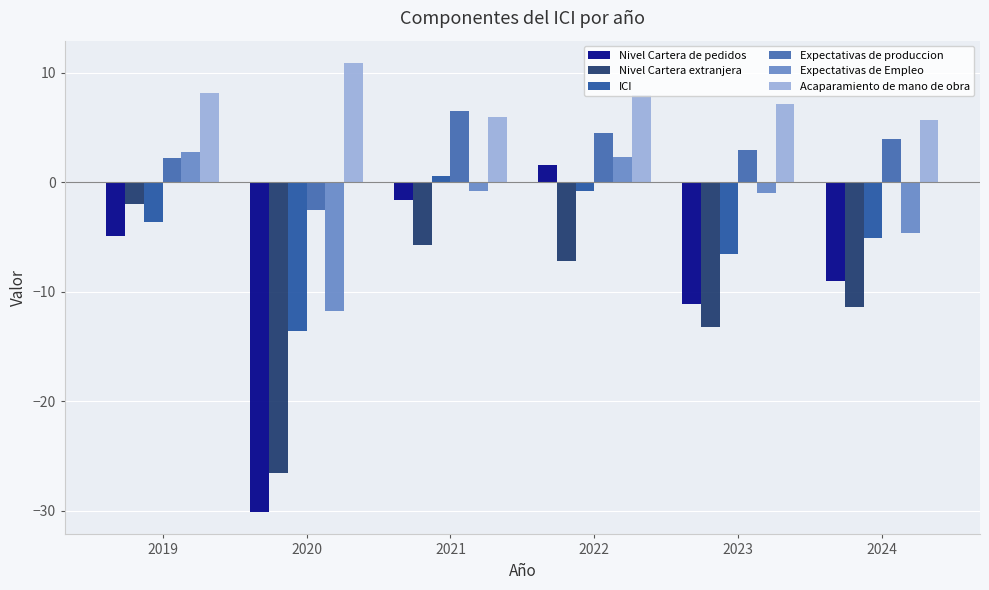

Which label corresponds to the smallest value in the chart?

2020